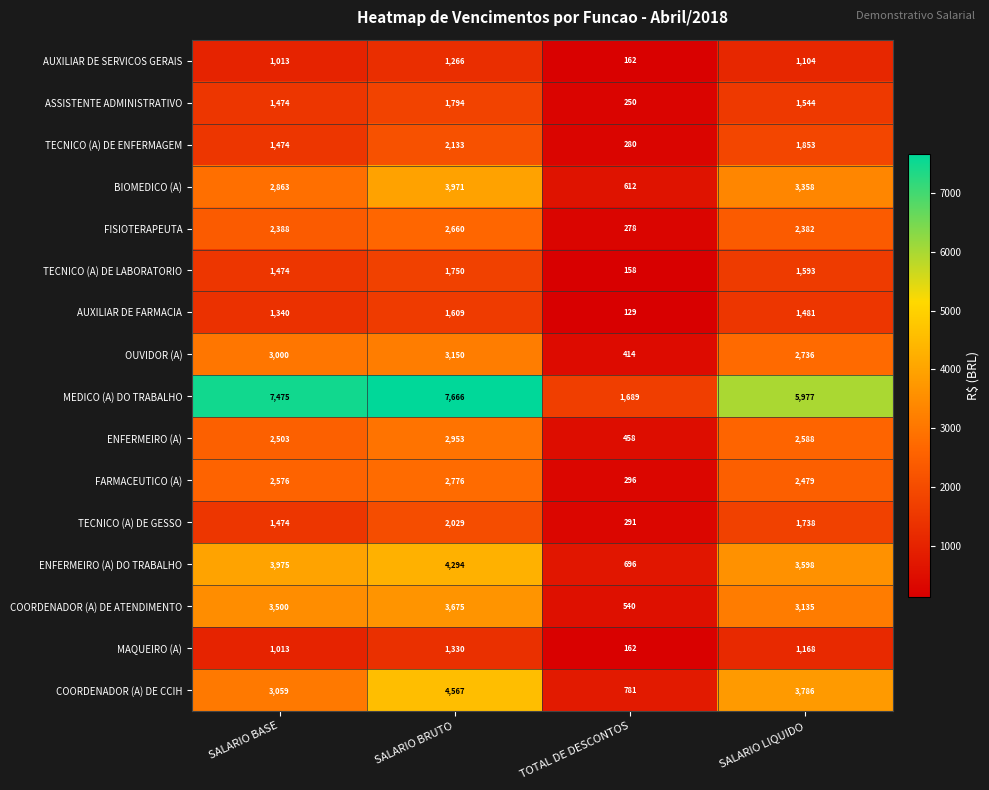

At which label is FISIOTERAPEUTA closest to 1469?

SALARIO LIQUIDO